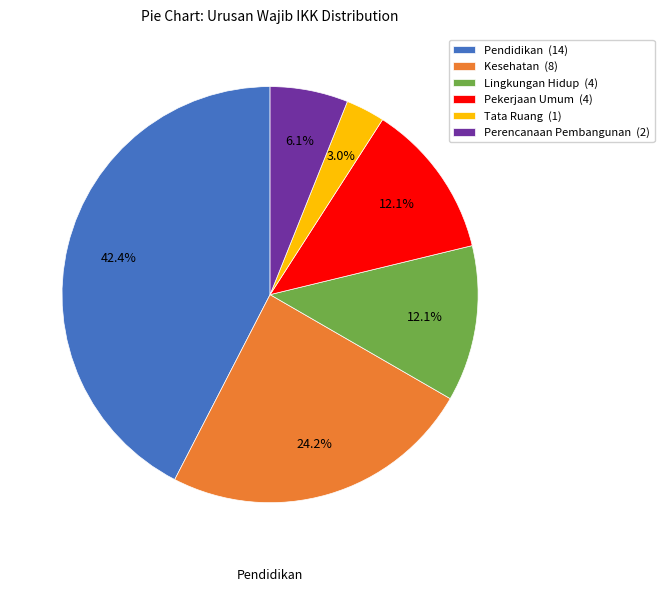

Does any single category account for the majority?

No